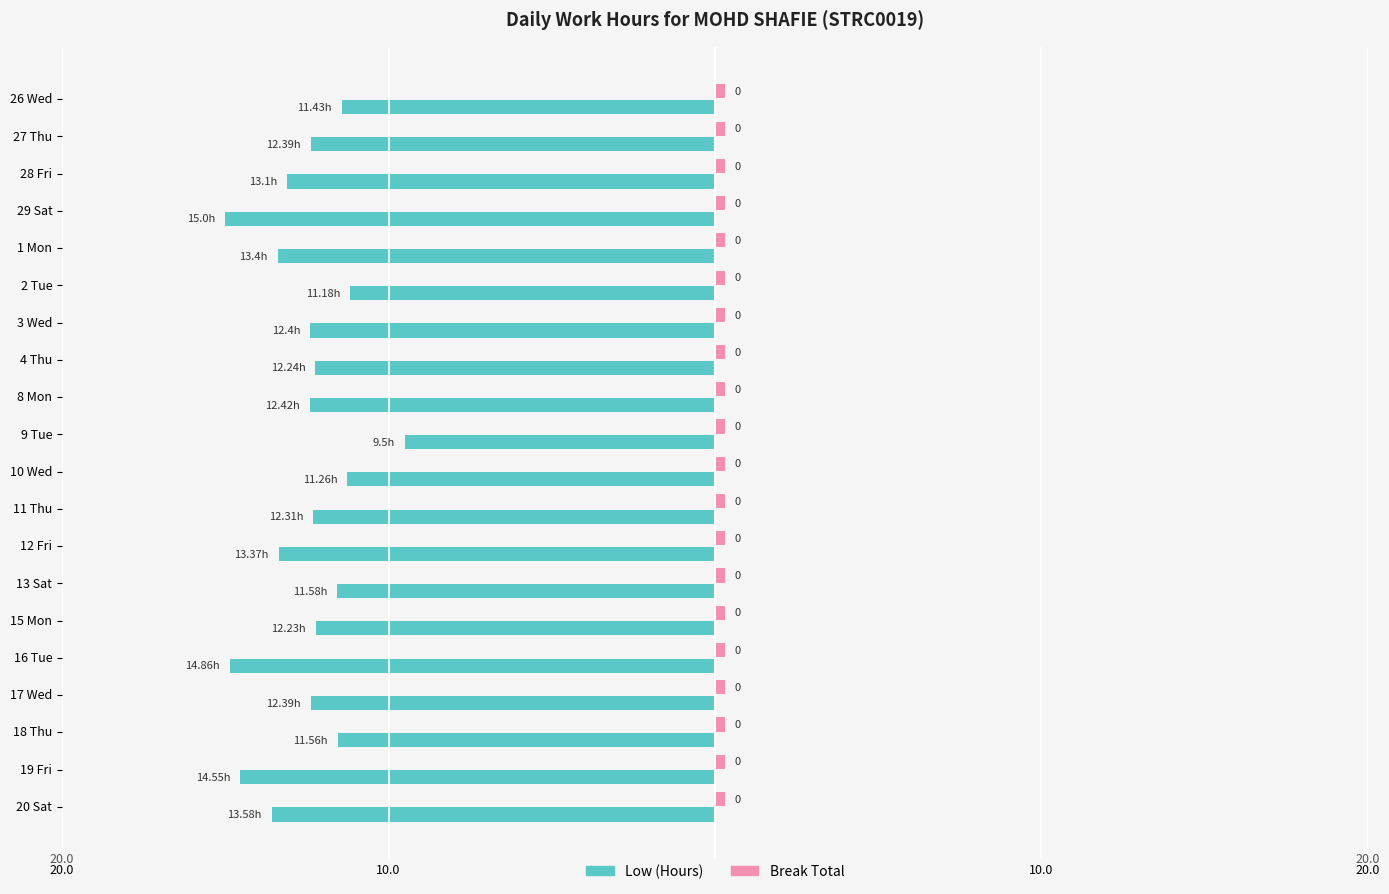

What are all the series names shown in the legend?

Low (Hours), Break Total